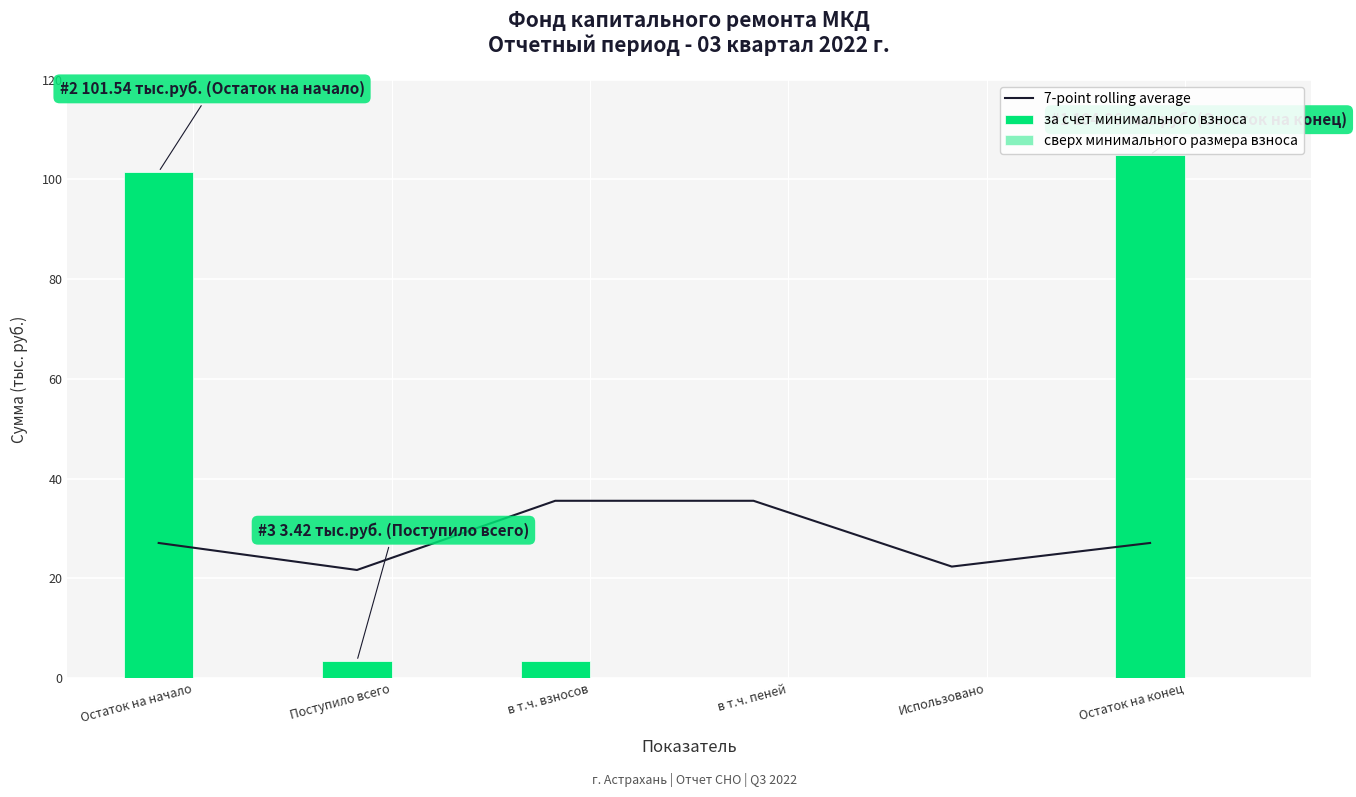

The за счет минимального взноса series shows 41.1 at в т.ч. пеней. True or false?

False